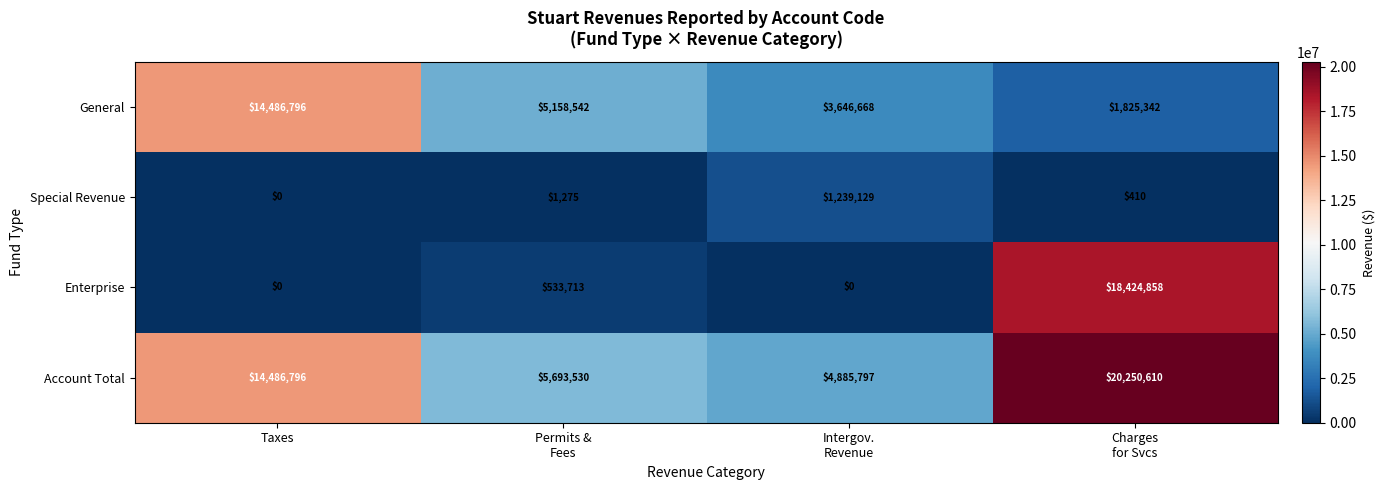

What is the spread (max minus min) of values at Permits &
Fees?

5692255